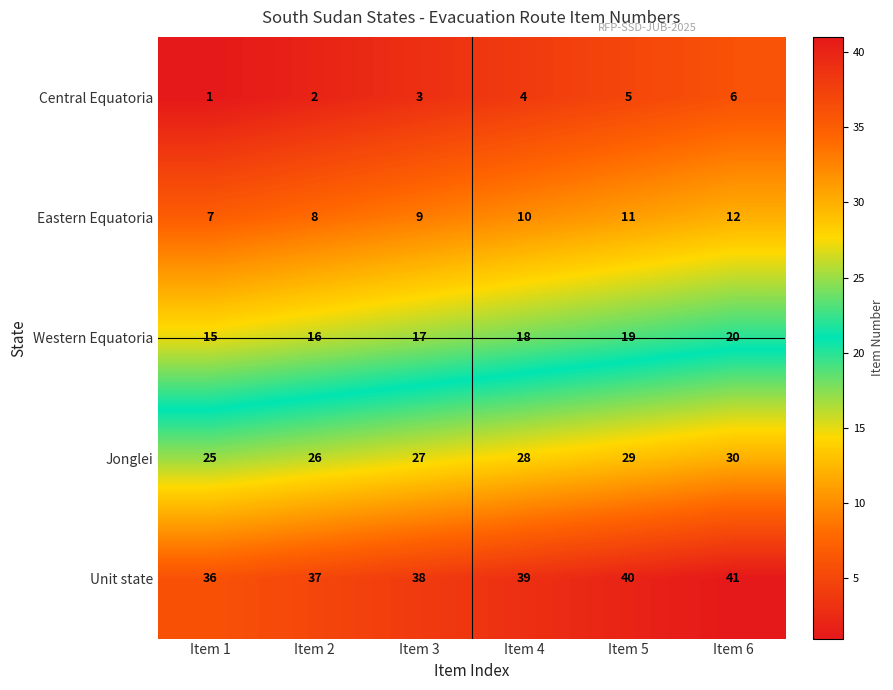

How many distinct data groups are displayed?

5